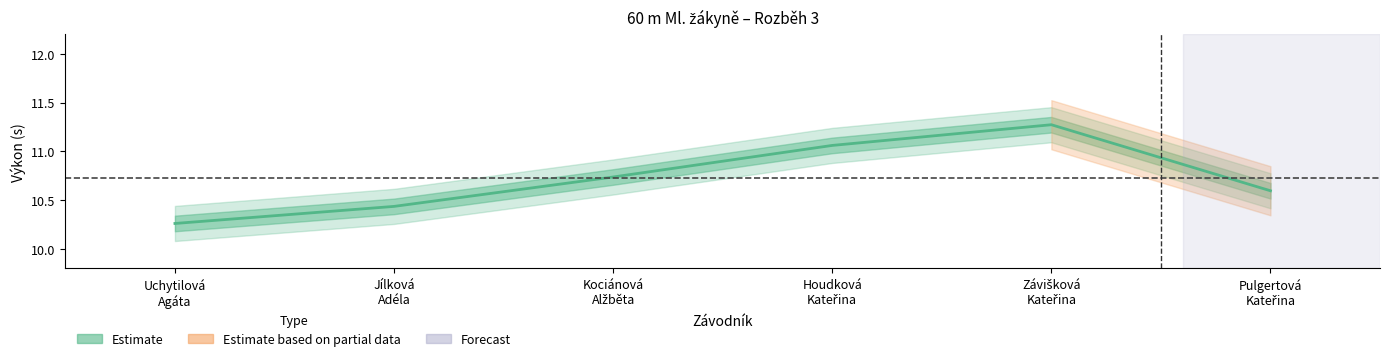

How many series are shown in this chart?

1